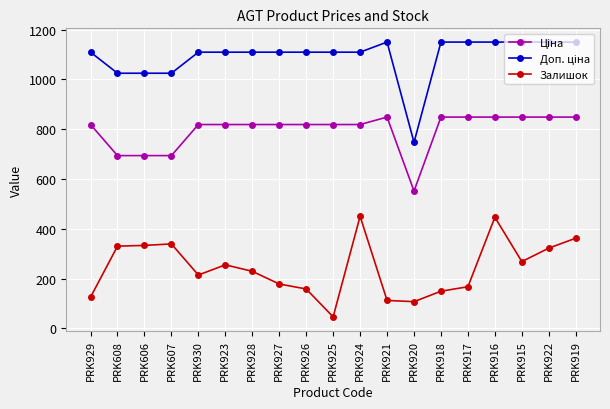

What is the label of the 19th point from the right?

PRK929